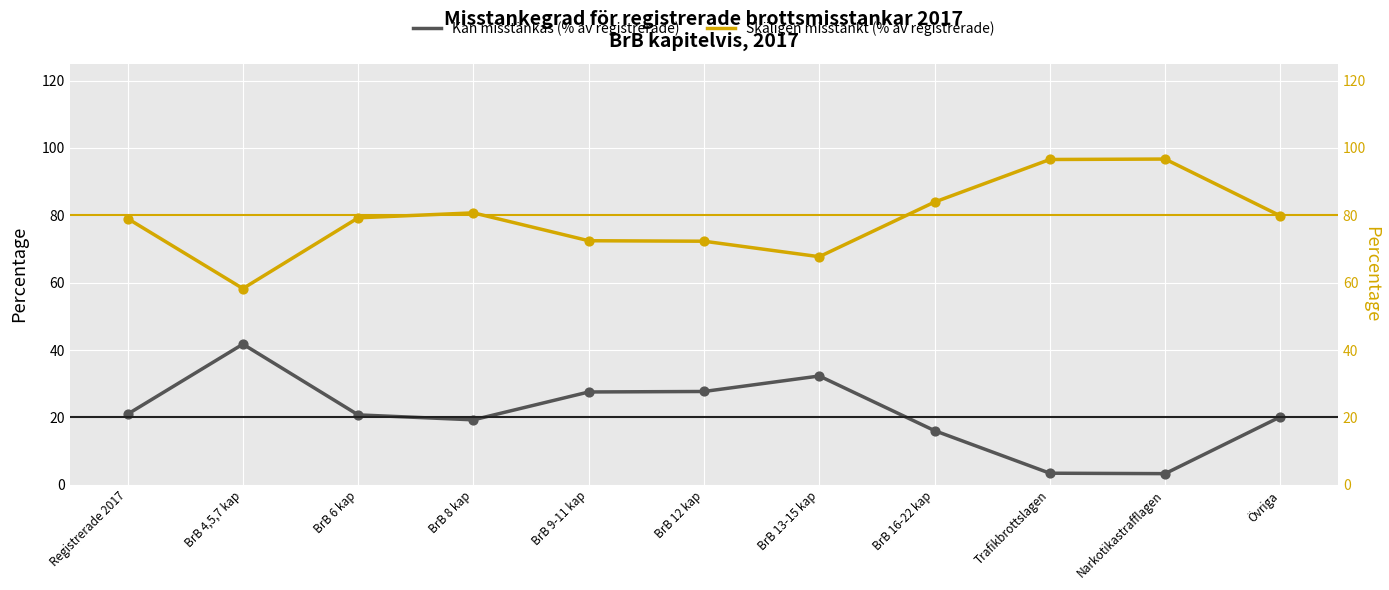

Is the value of Skäligen misstänkt (% av registrerade) at BrB 13-15 kap greater than the value of Kan misstänkas (% av registrerade) at Narkotikastrafflagen?

Yes